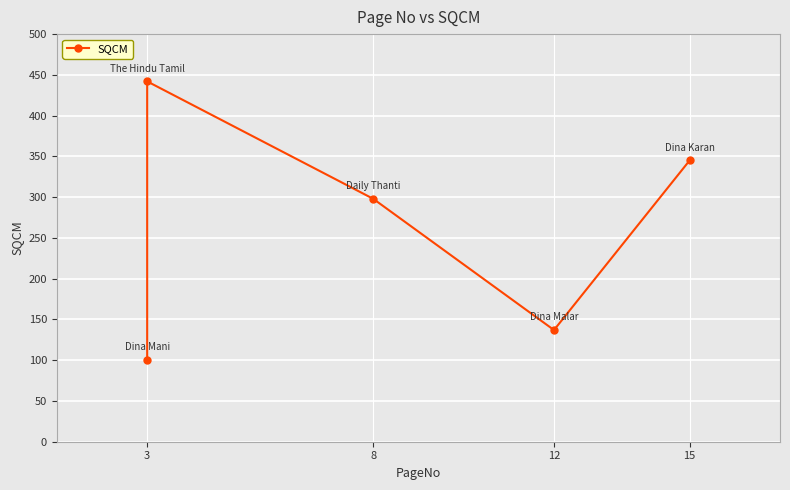

What is the greatest value displayed?

442